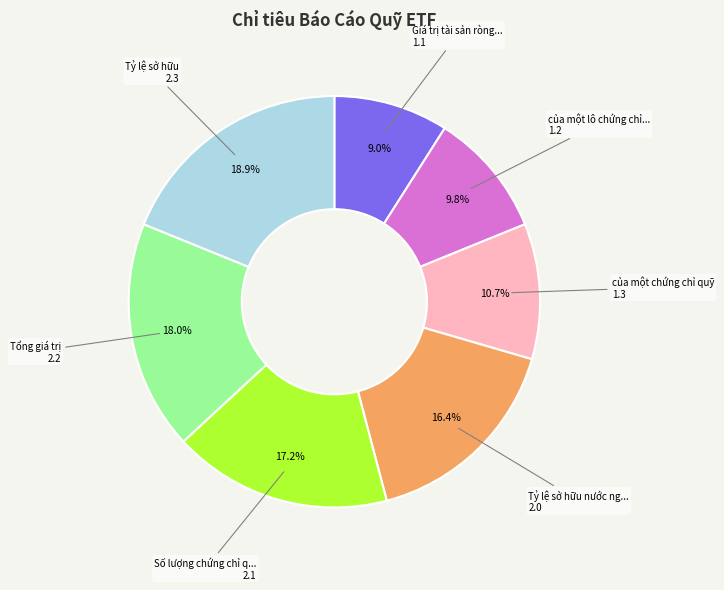

Does any single category account for the majority?

No